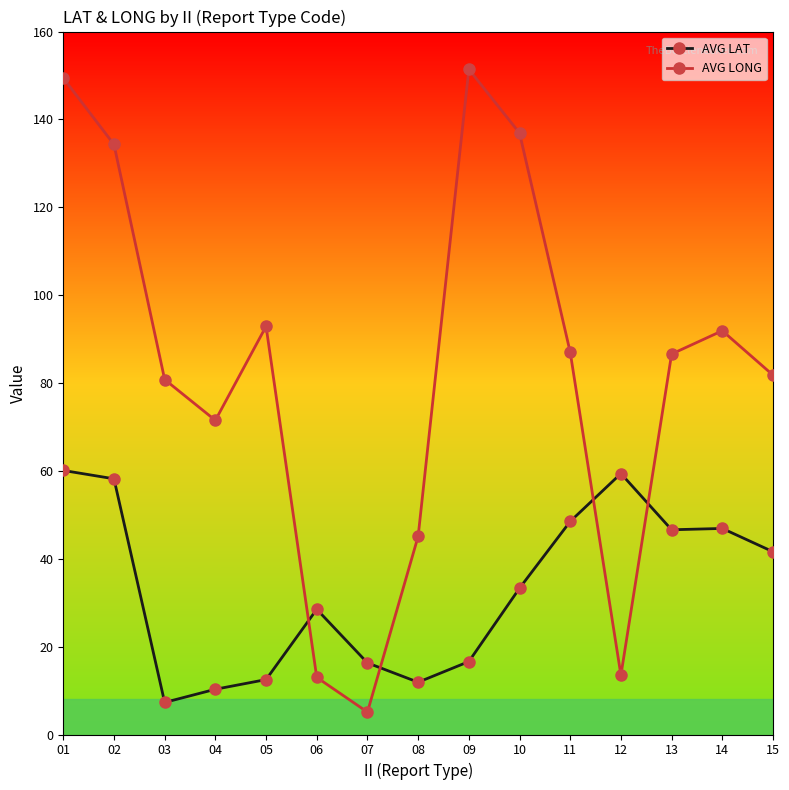

Which series changed the most between 09 and 13?

AVG LONG